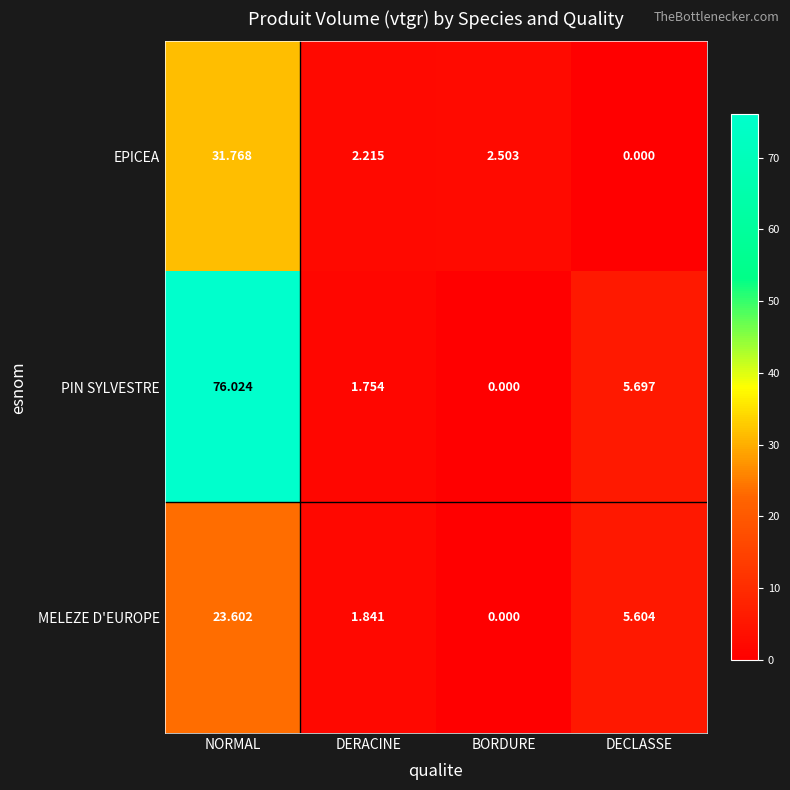

At DERACINE, list the series in order from smallest to largest.

PIN SYLVESTRE, MELEZE D'EUROPE, EPICEA